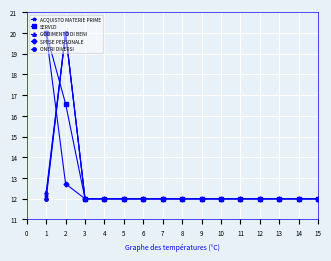

Where is the first local maximum for GODIMENTO DI BENI?

2